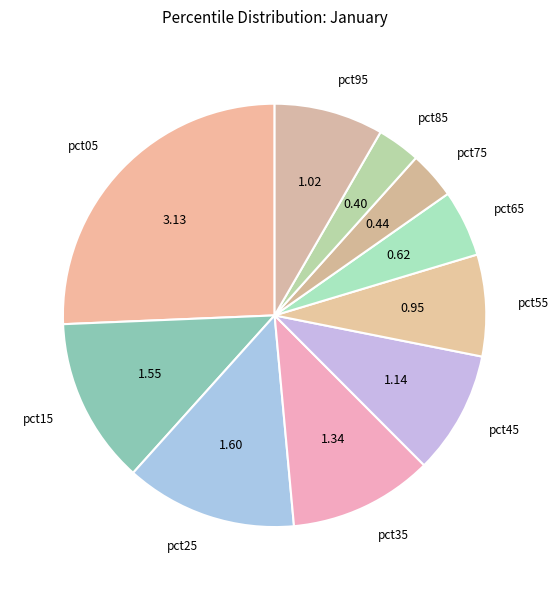

Is it true that pct75 is 4% of the pie?

True